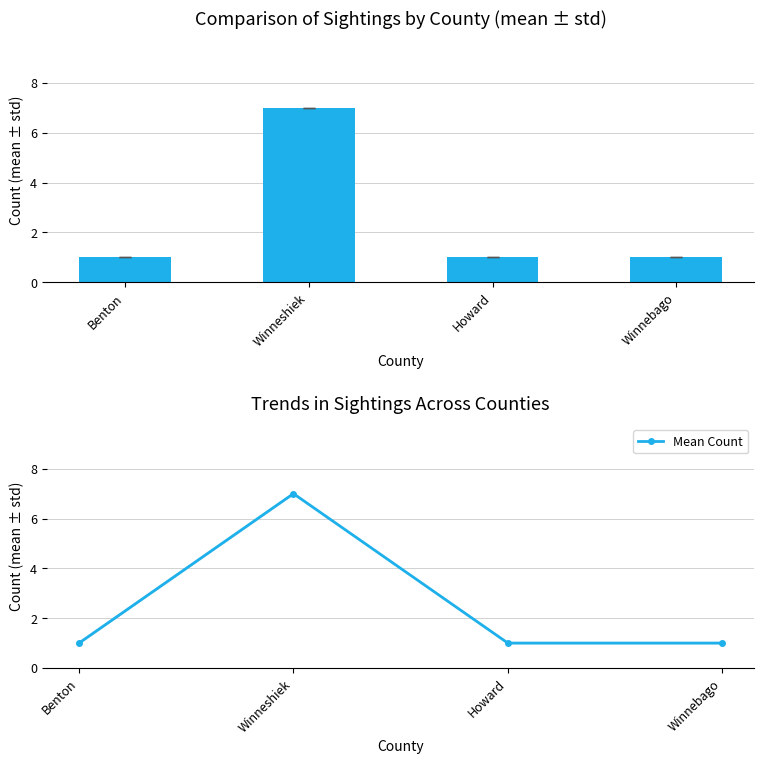

True or false: Mean Count has a value of 1 at Benton.

True